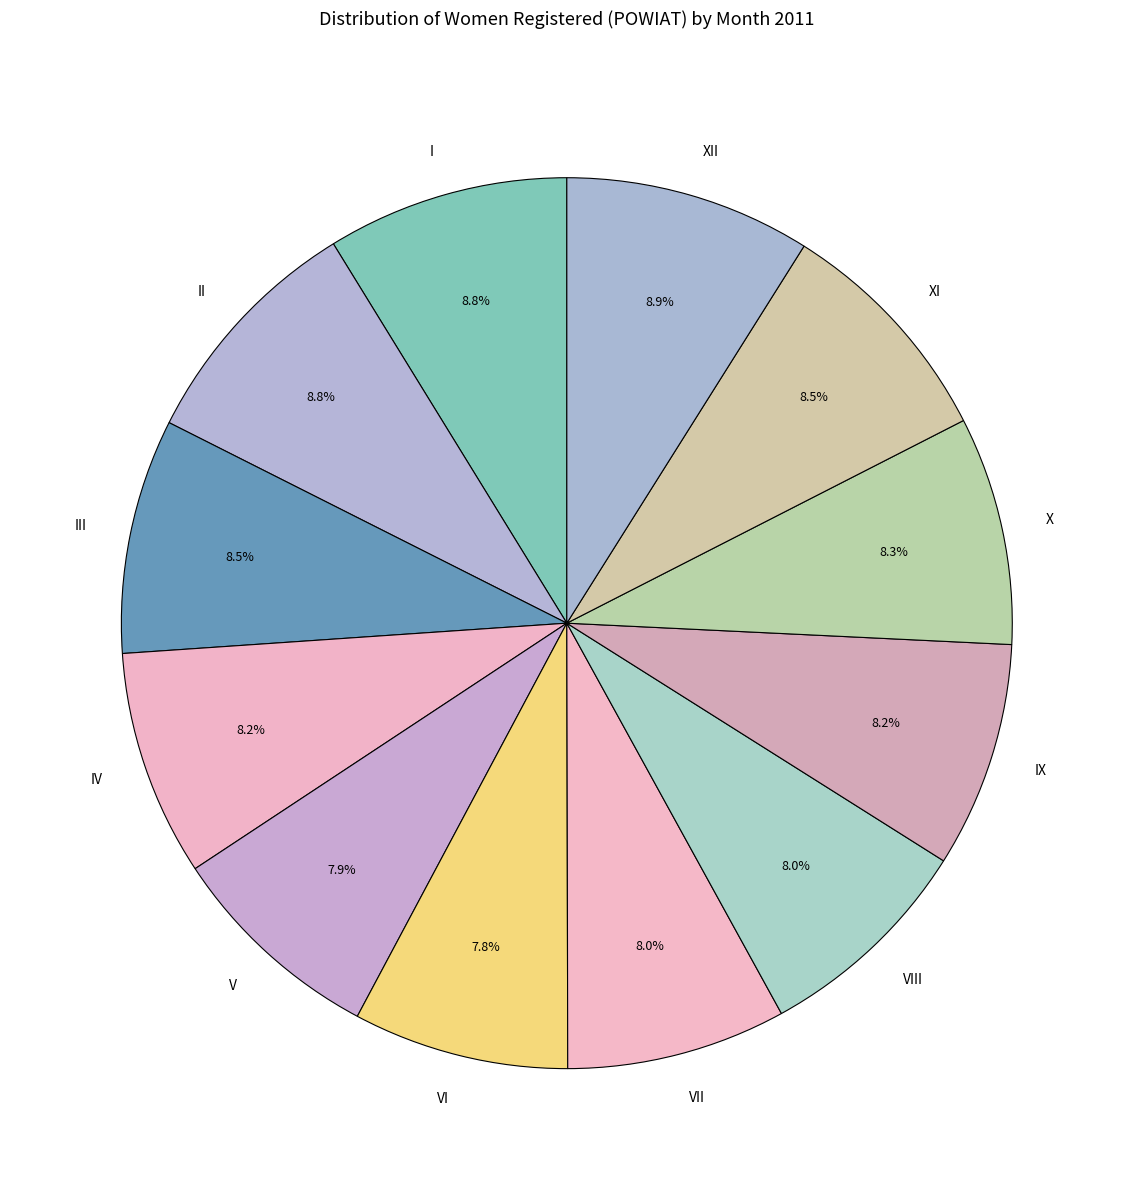

How many slices are in this pie chart?

12